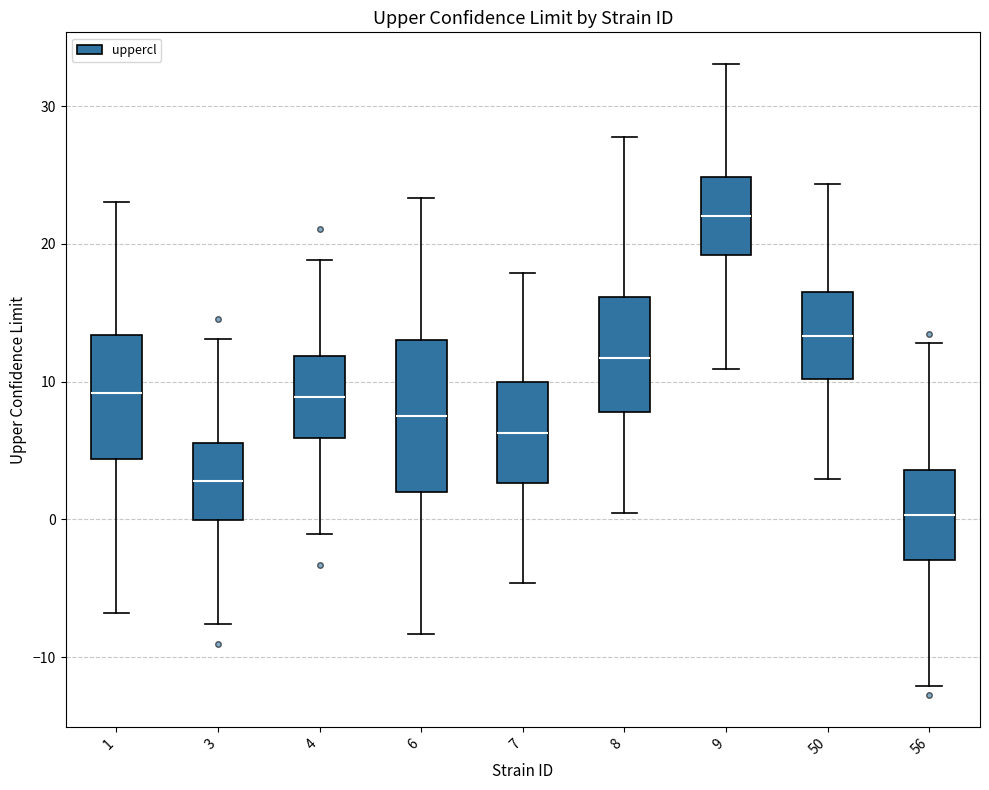

Comparing the boxes themselves (not the whiskers), which one is the tallest?

6